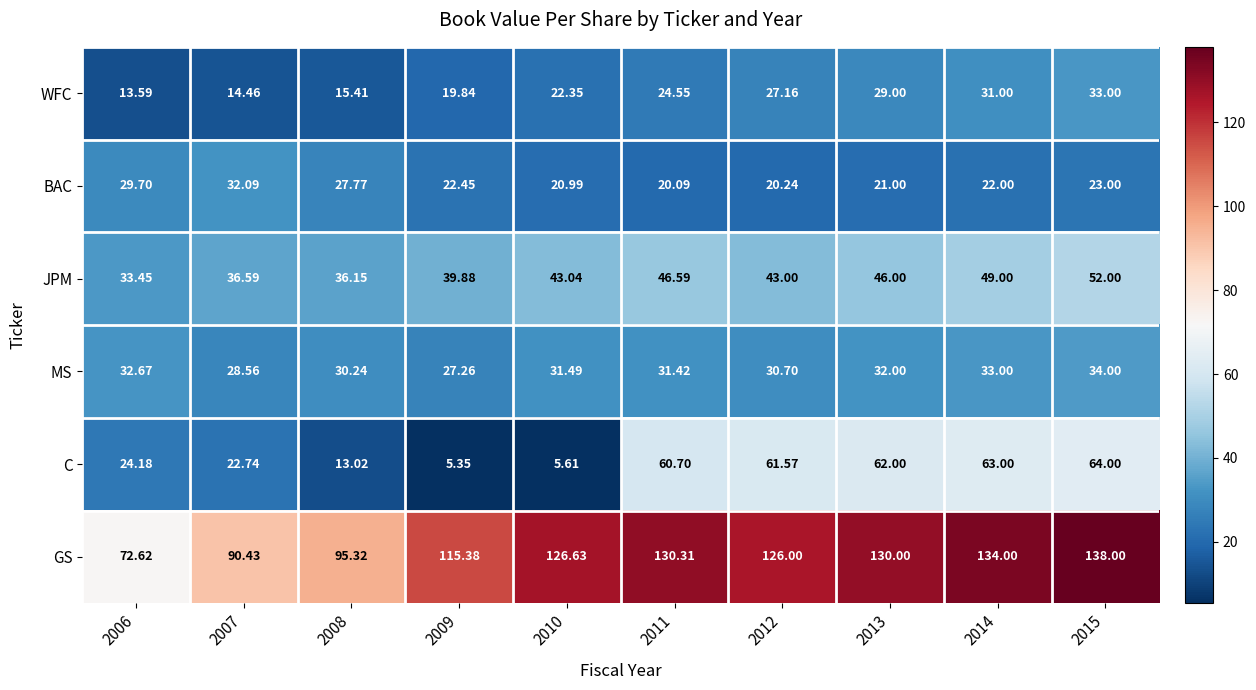

What is the total value across all series at 2011?

313.7